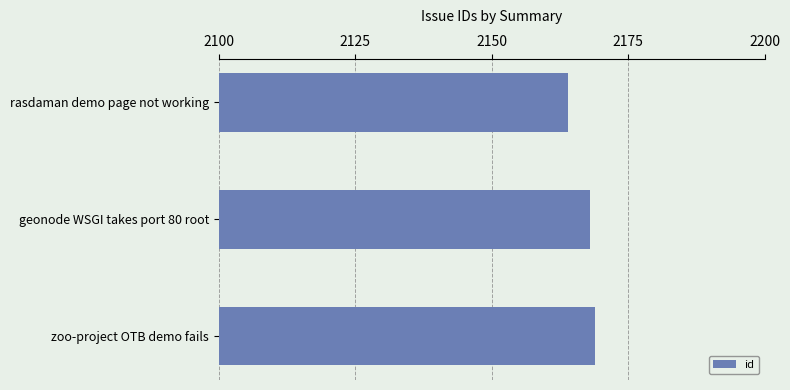

How many data points are less than 2168?

1